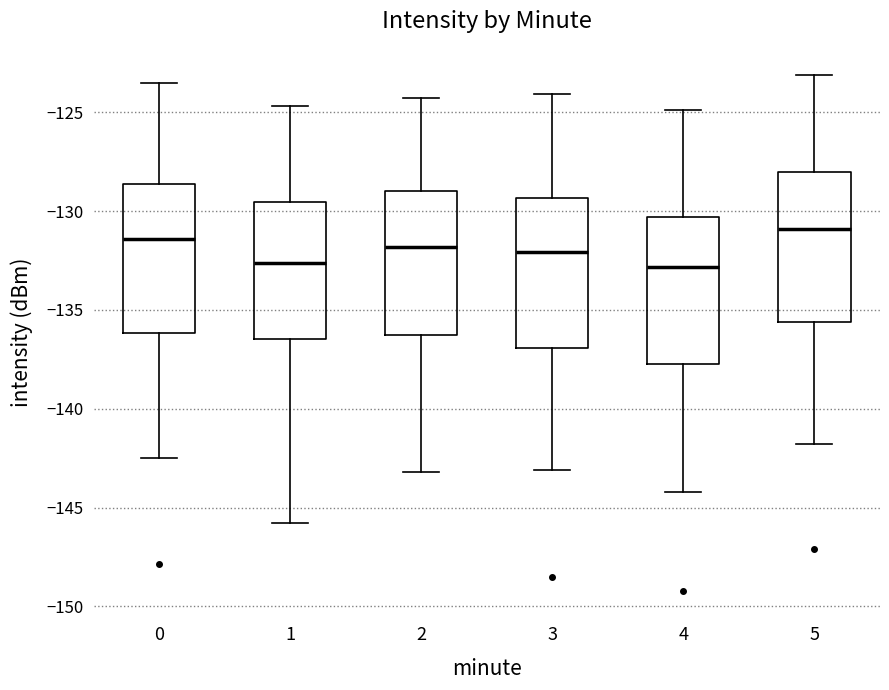

Where is the lower edge of the box at x = 5 on the y-axis? The values are not printed on the chart, so give them approximately, as read against the axis.

-135.5